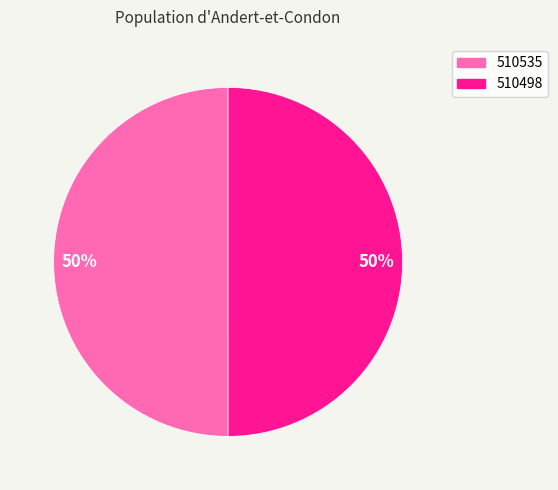

Do 510535 and 510498 together represent more than half of the pie?

Yes